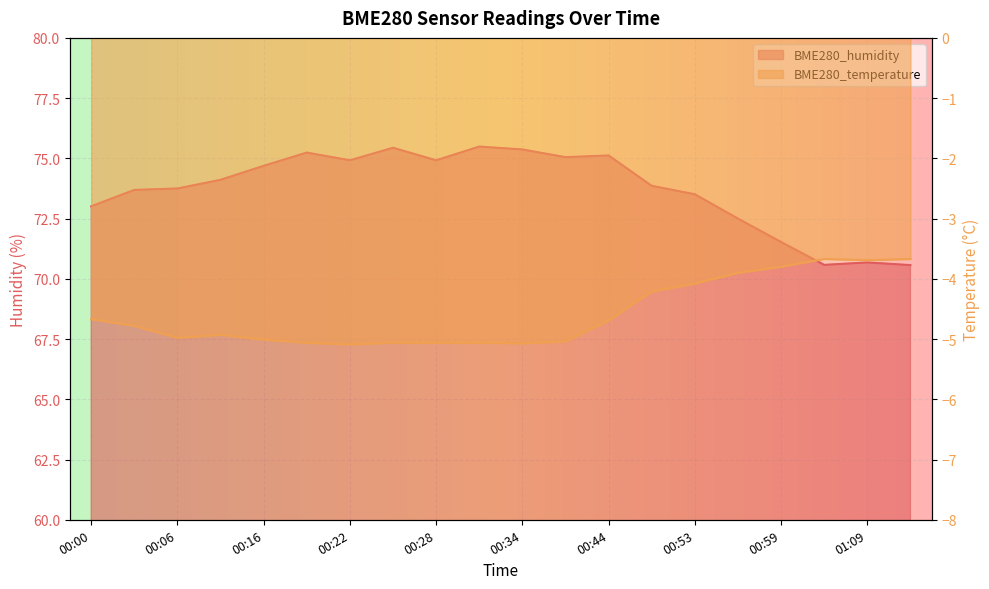

What is the difference between the maximum and minimum values in the BME280_humidity series?

4.9